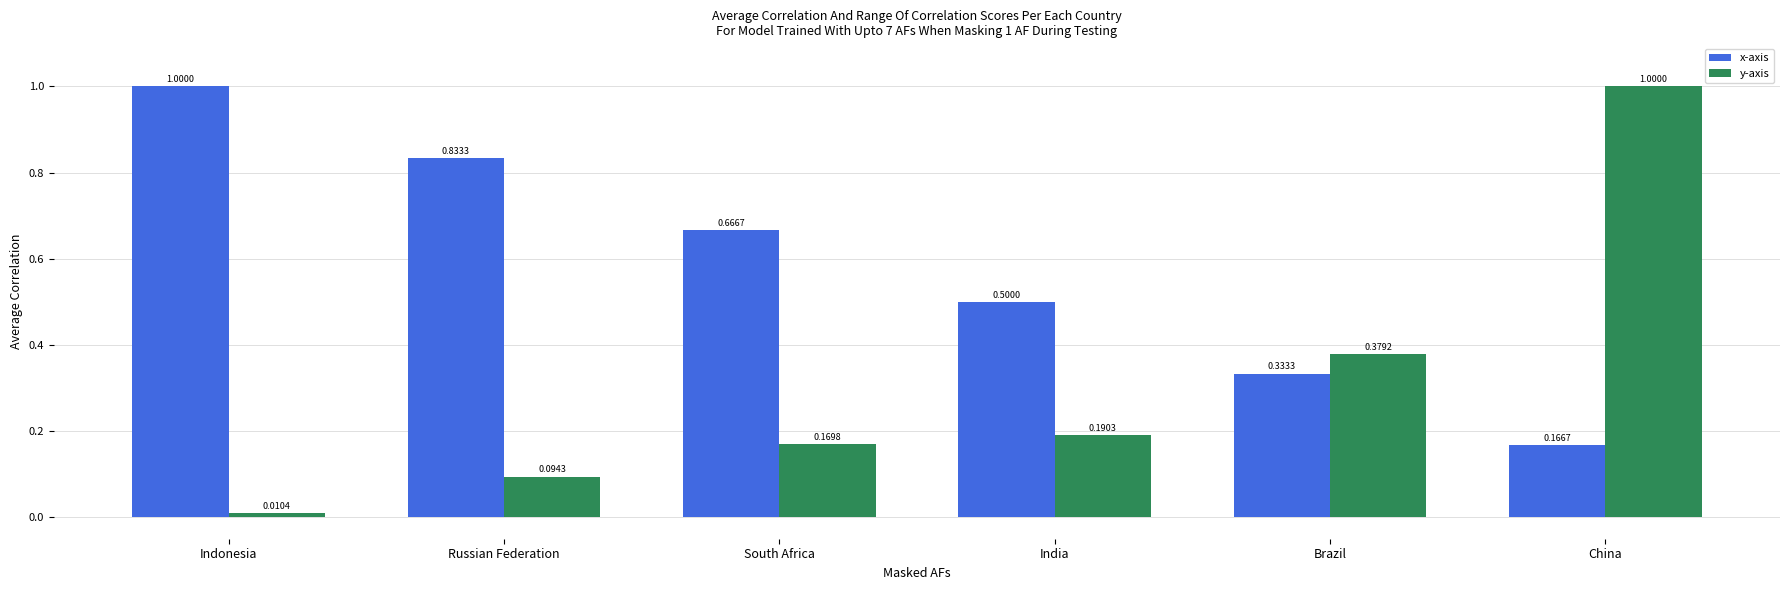

Is it true that x-axis equals 0.5 at India?

True